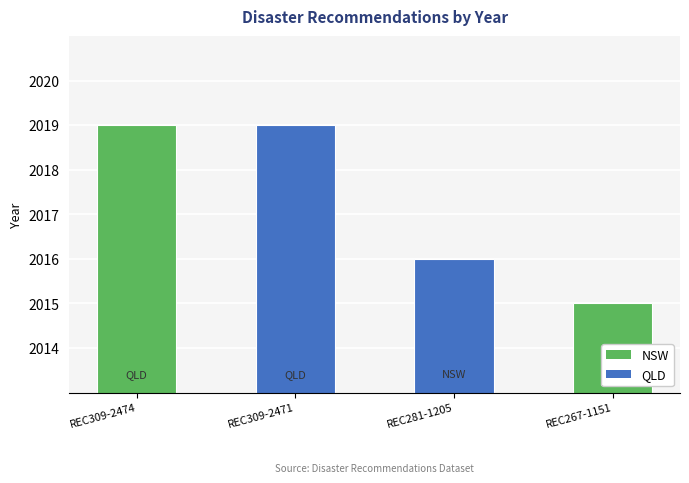

Reading left to right, list all the values displayed in this chart.

2019	2019	2016	2015